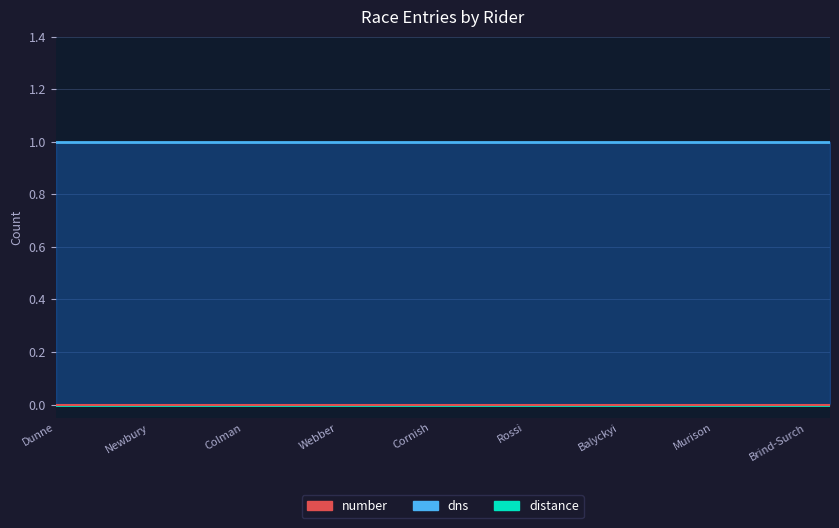

True or false: distance and dns intersect in this chart.

False